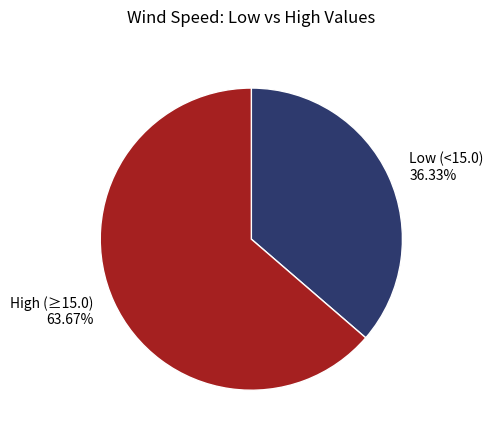

Rank the categories by value from highest to lowest.

High (≥15.0) 63.67%, Low (<15.0) 36.33%